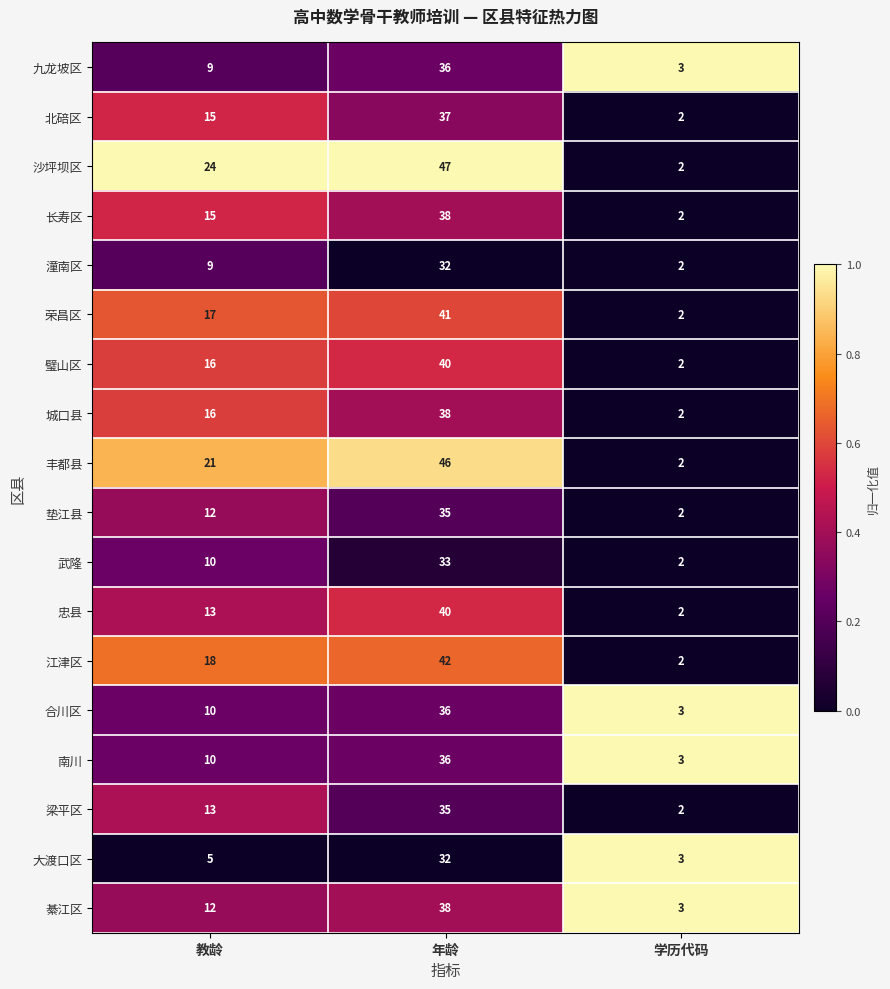

What is the difference between the 綦江区 values at 教龄 and 学历代码?

9